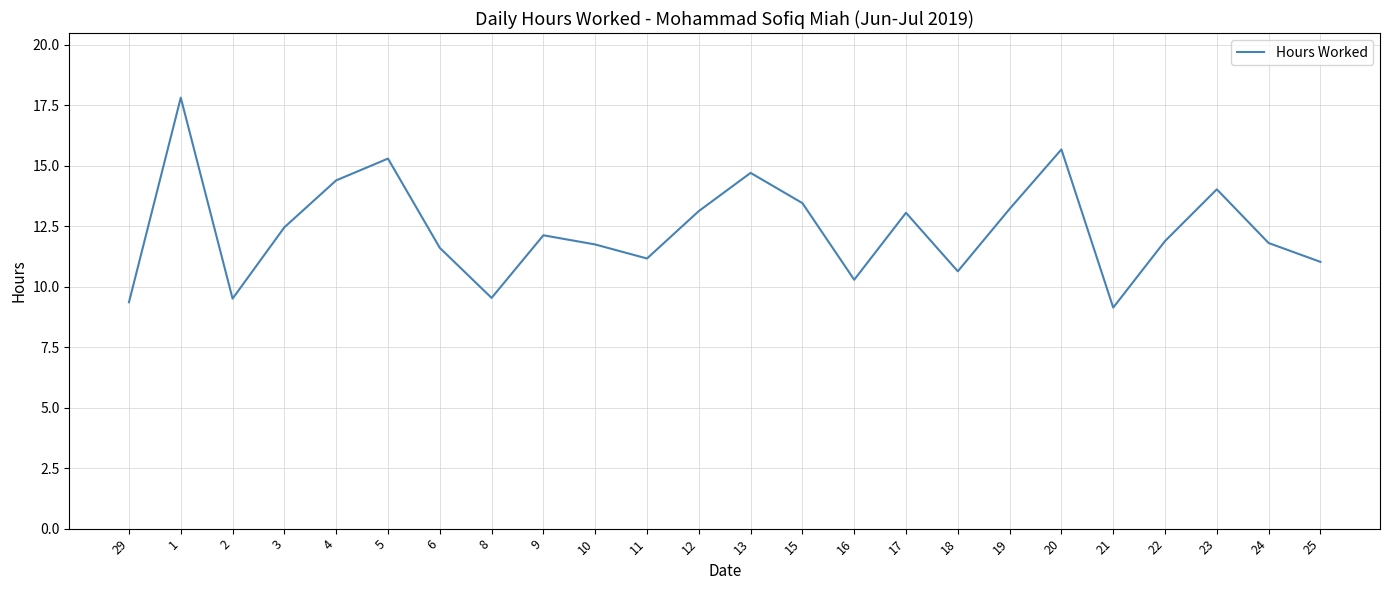

At which category does the data reach its first local valley?

2